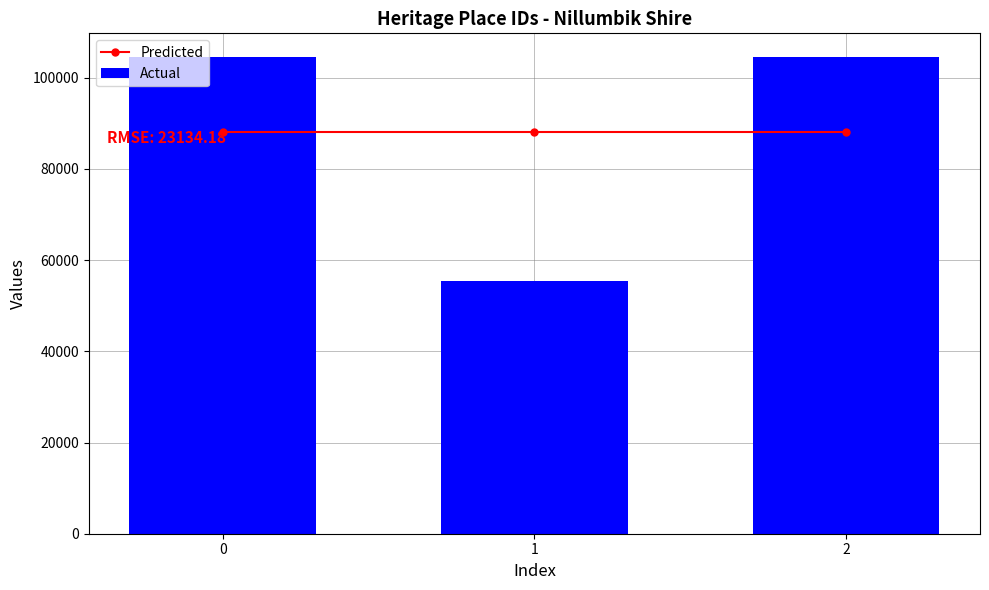

What is the value of the Predicted bar at the 2nd from the left?

88146.7